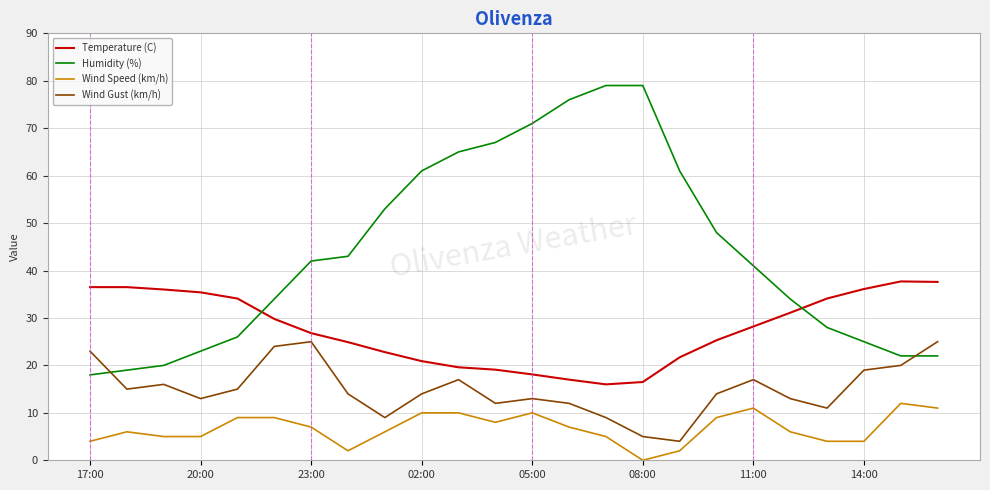

How many lines are shown in the chart?

4